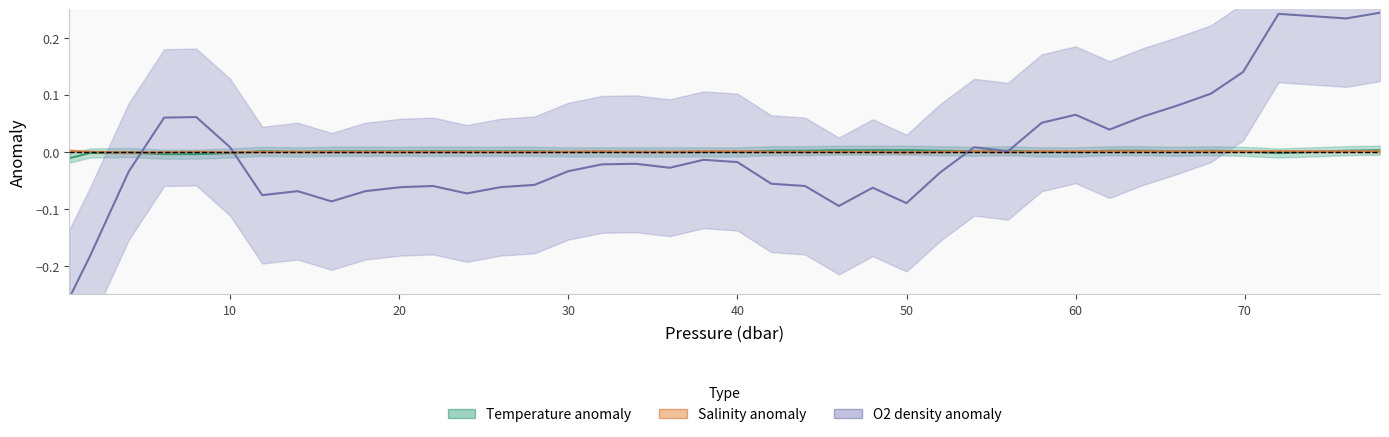

What is the difference between the maximum and second lowest values in the o2_t series?

0.4